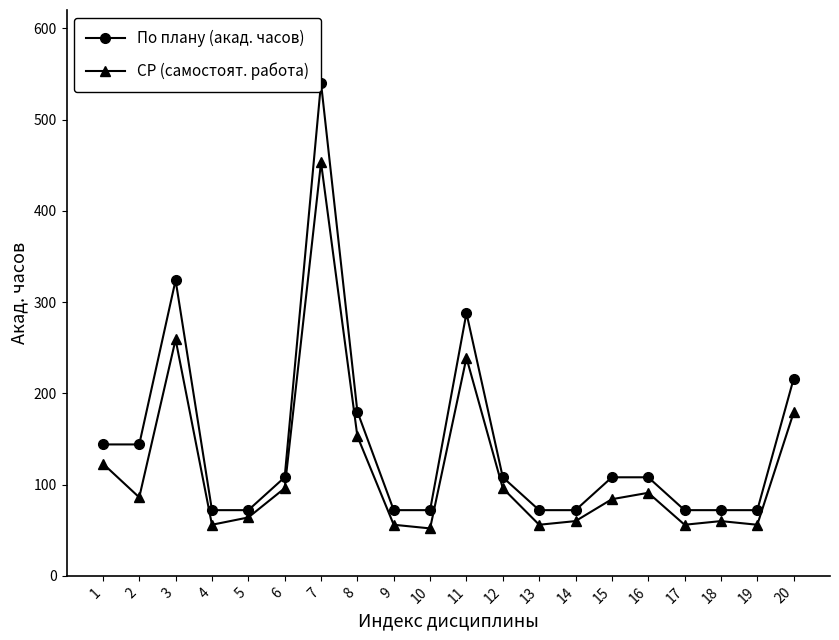

How many lines are shown in the chart?

2